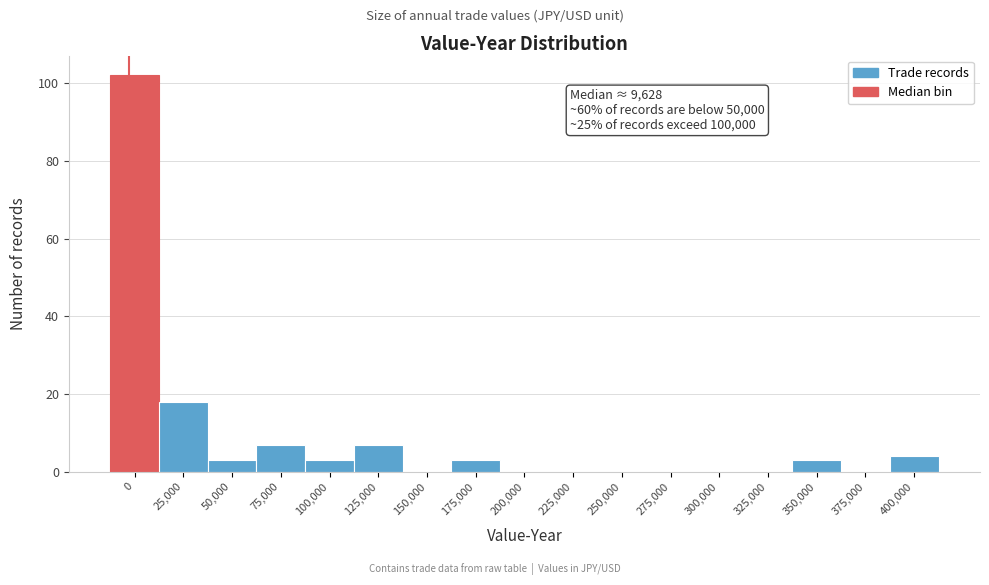

Reading left to right, extract all data points from this chart.

0=102	25,000=18	50,000=3	75,000=7	100,000=3	125,000=7	150,000=0	175,000=3	200,000=0	225,000=0	250,000=0	275,000=0	300,000=0	325,000=0	350,000=3	375,000=0	400,000=4